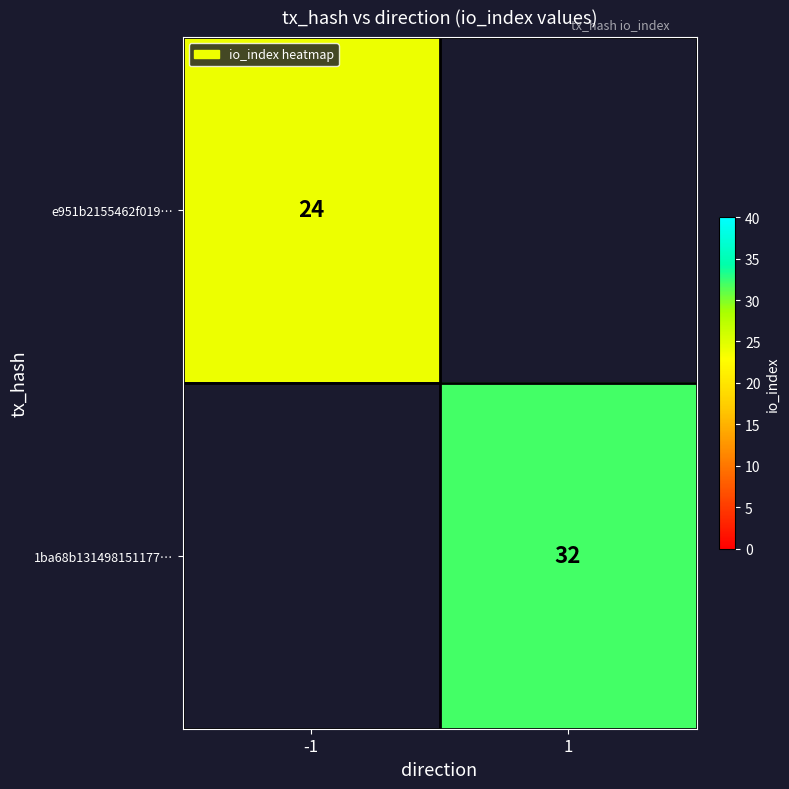

The e951b2155462f019… series shows 11 at -1. True or false?

False